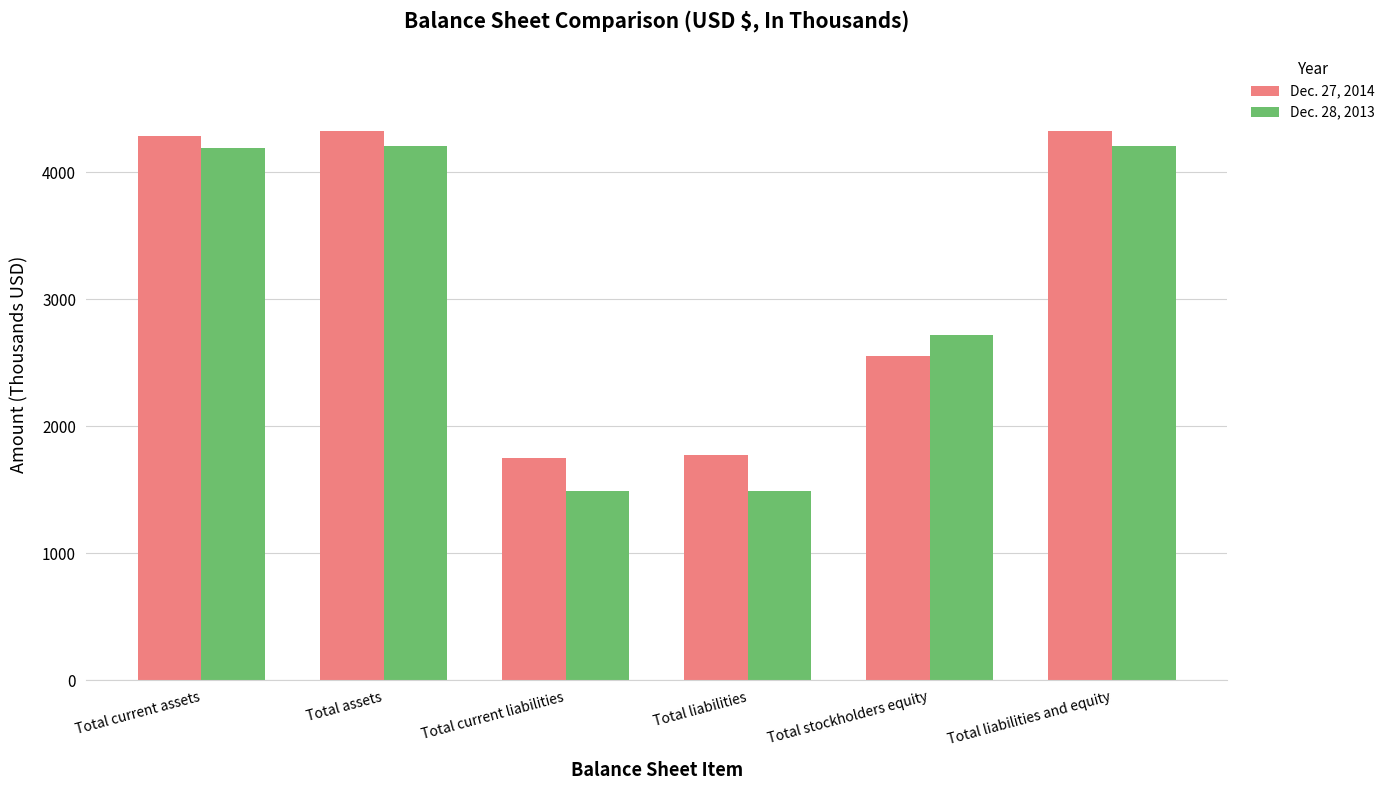

Count the number of data series in this chart.

2